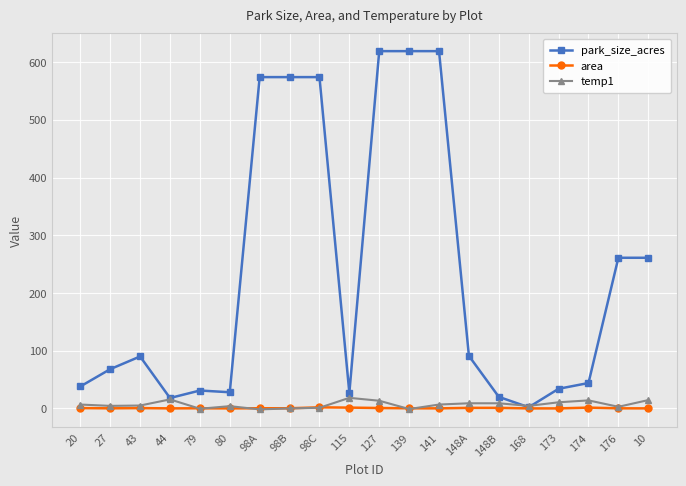

How many lines are shown in the chart?

3